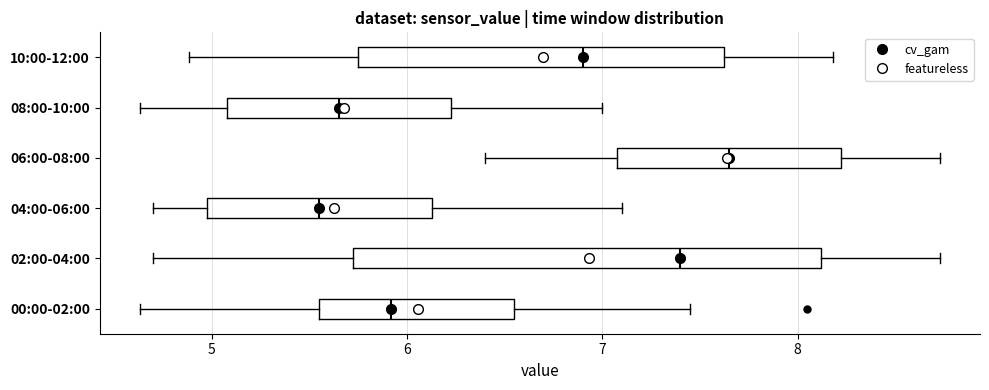

Comparing the boxes themselves (not the whiskers), which one is the widest?

02:00-04:00